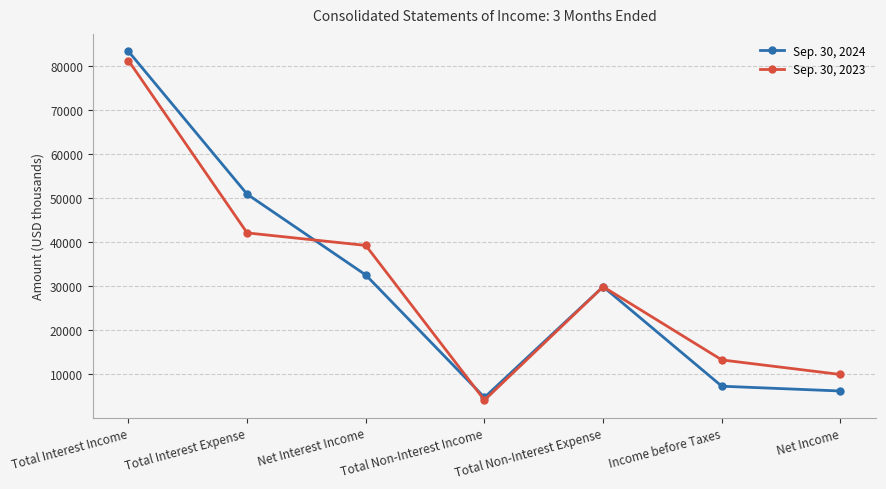

Where does the Sep. 30, 2024 series first go above 29786?

Total Interest Income